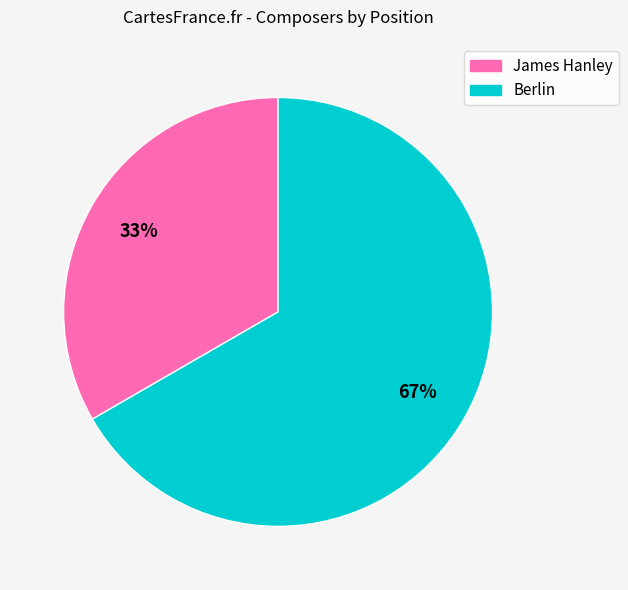

Which slice is the smallest?

James Hanley